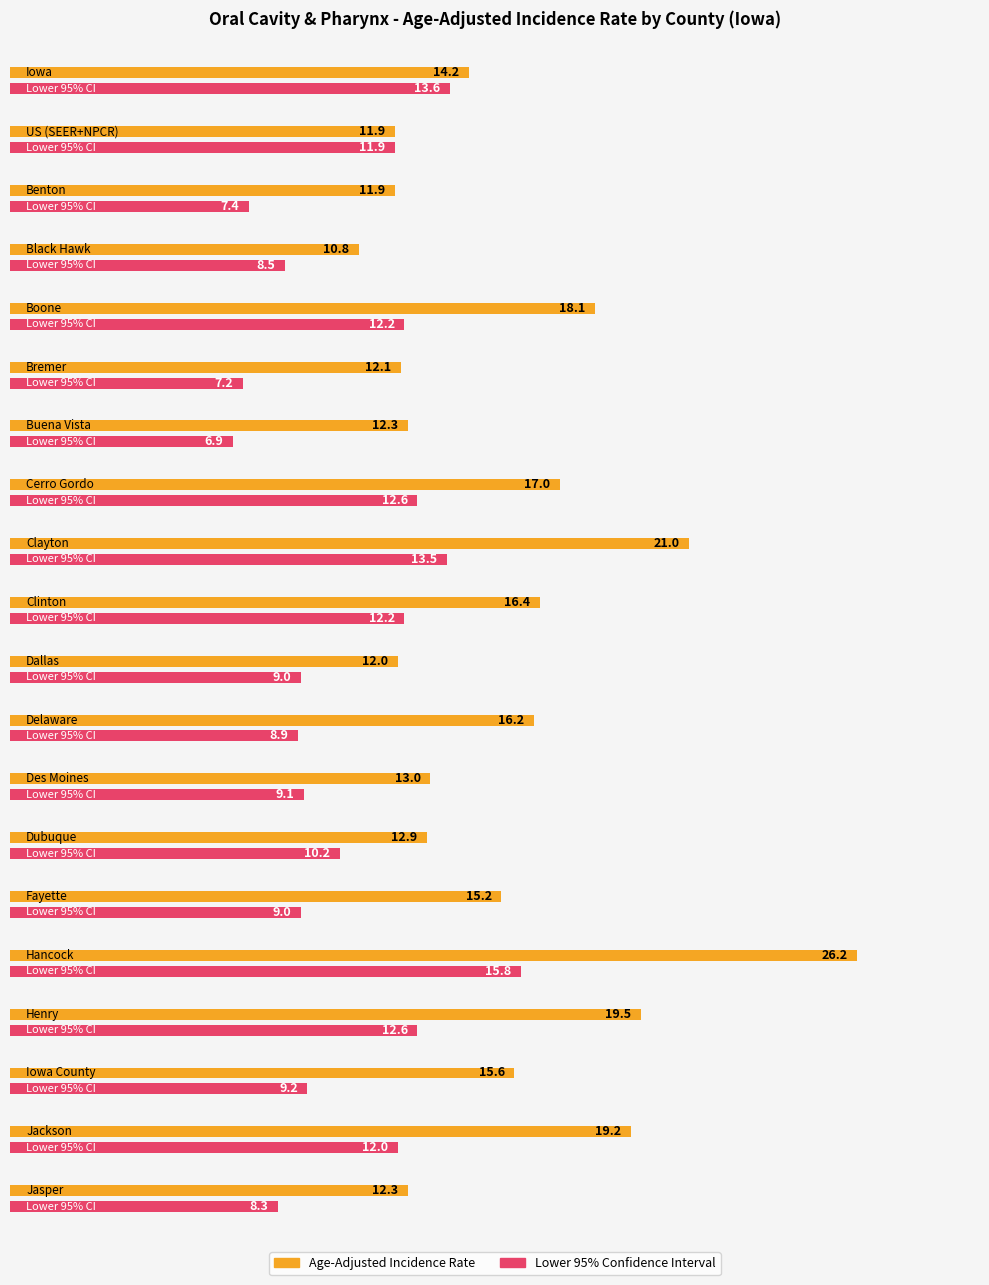

What is the sum of the Age-Adjusted Incidence Rate values at Buena Vista and Delaware?

28.5